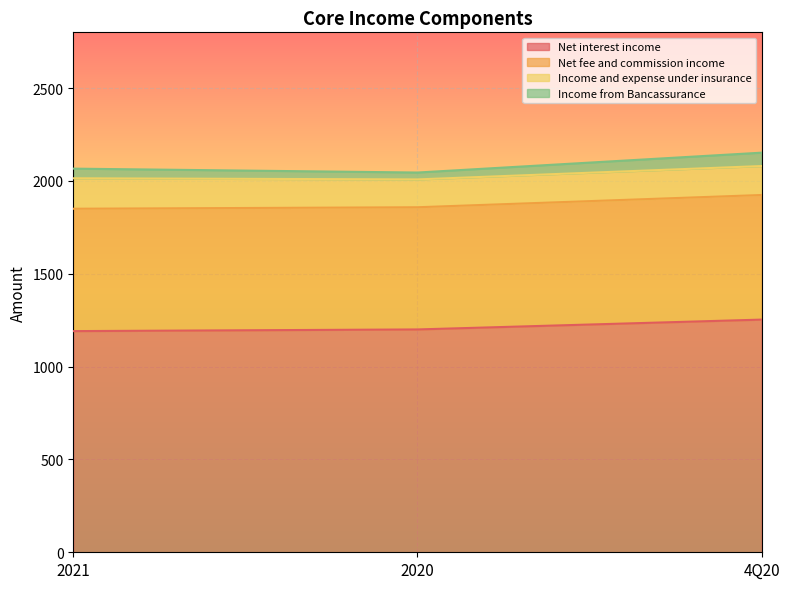

What are all the series names shown in the legend?

Net interest income, Net fee and commission income, Income and expense under insurance, Income from Bancassurance